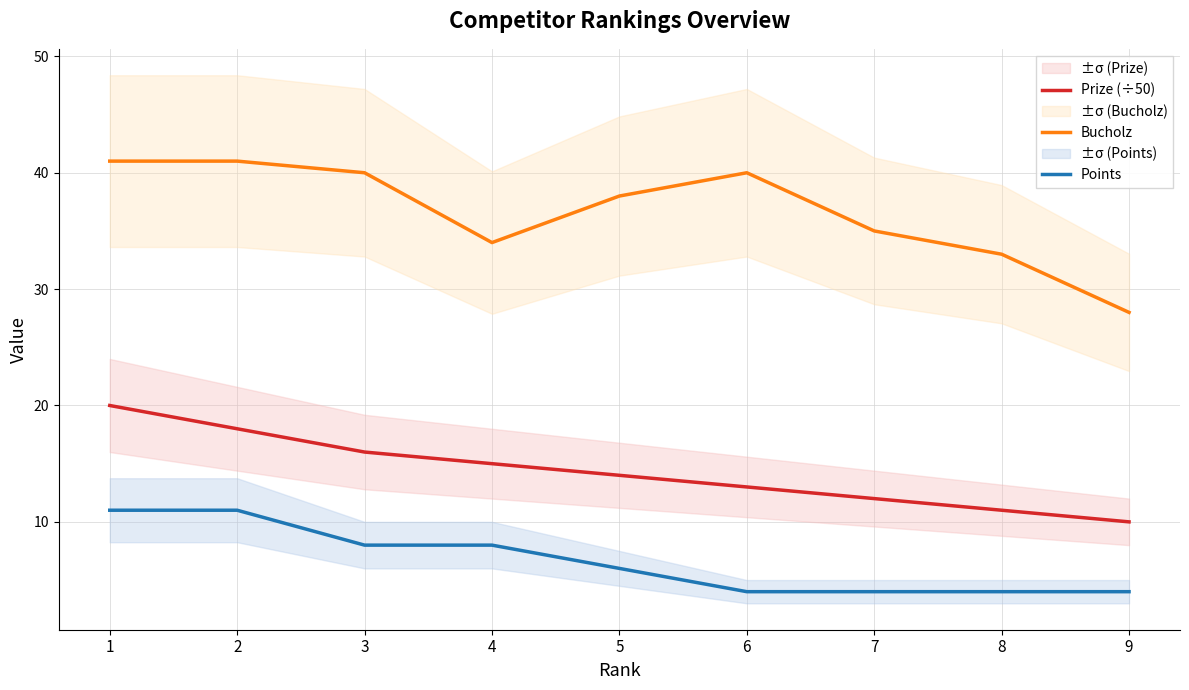

Where is the first local maximum for Bucholz?

6